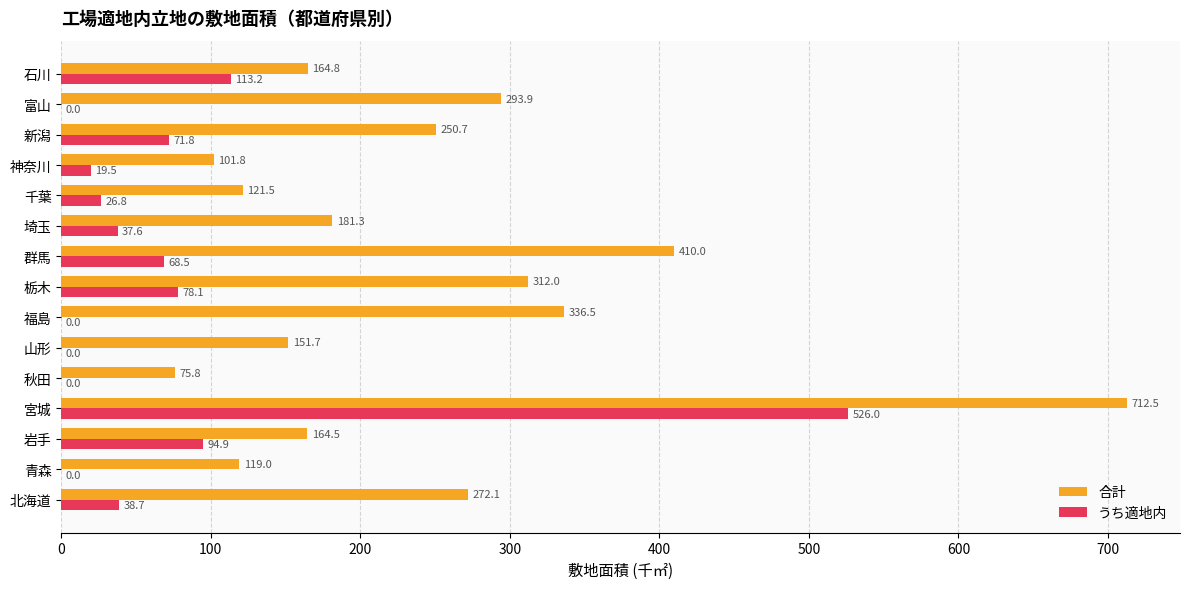

Where is うち適地内 nearest to the value 262?

石川